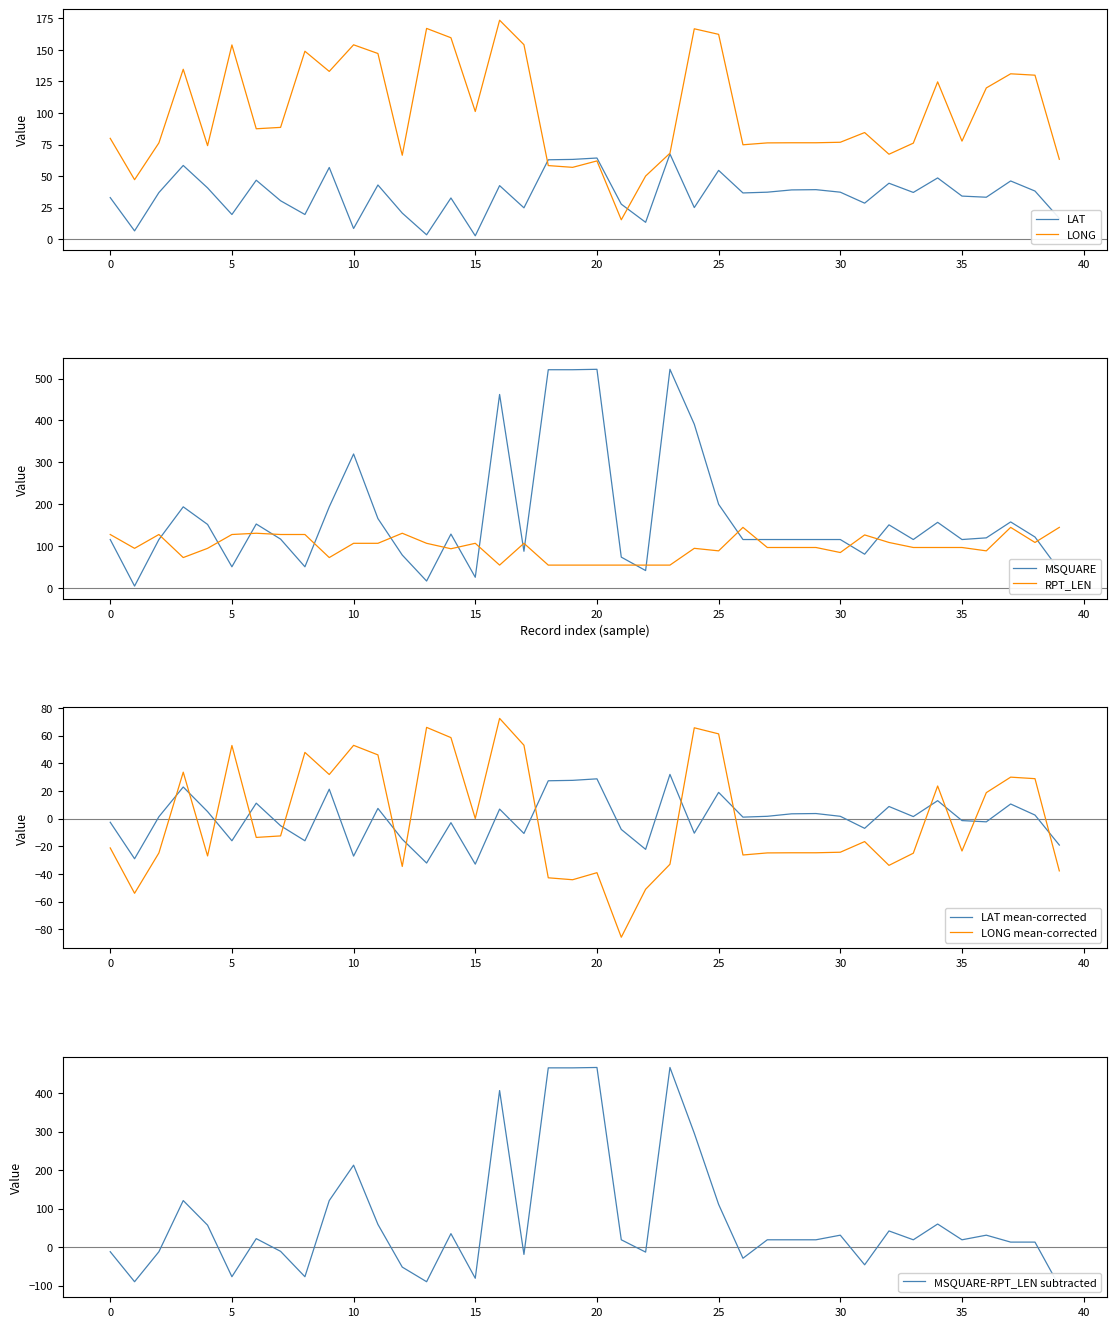

Is it true that RPT_LEN equals 147.8 at 28?

False